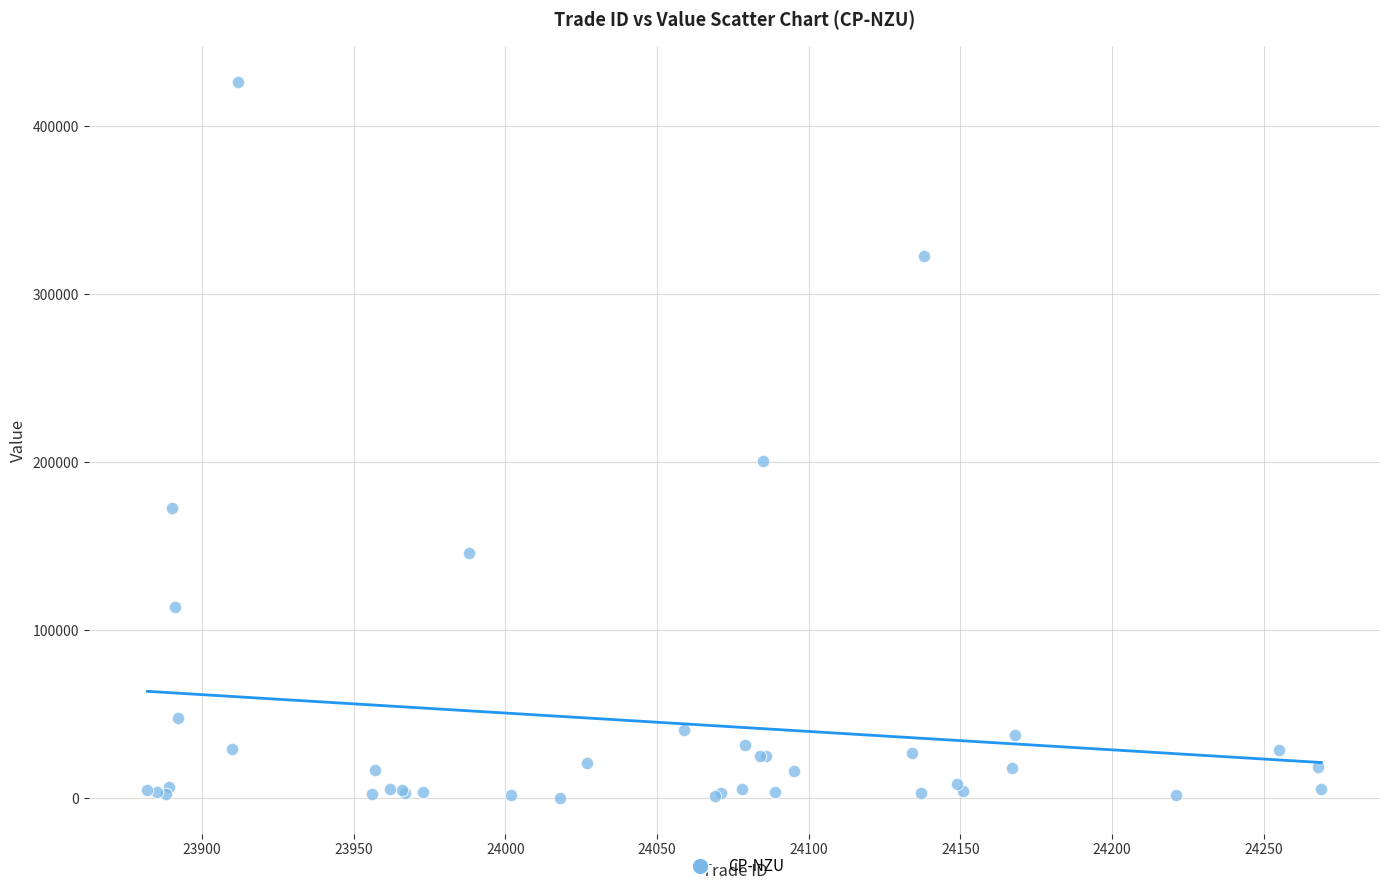

What Y value in the scatter plot is closest to 213135?

200550.0